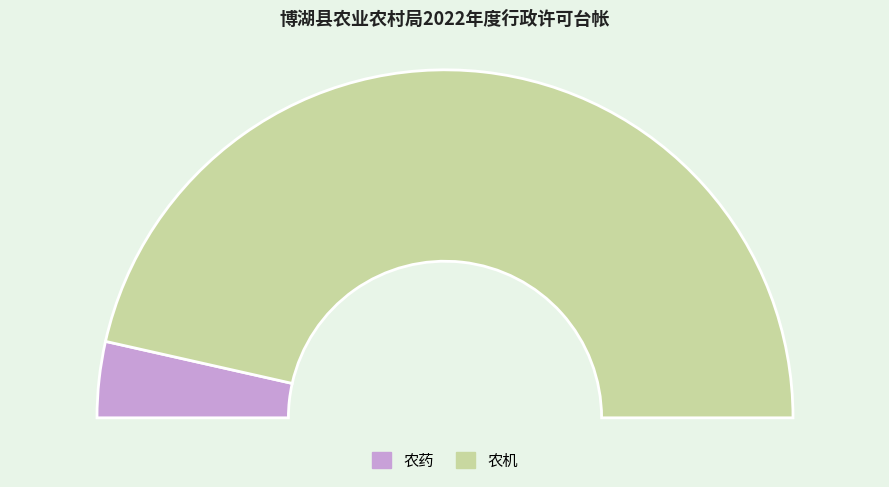

What is the change in value from 农药 to 农机?

+134